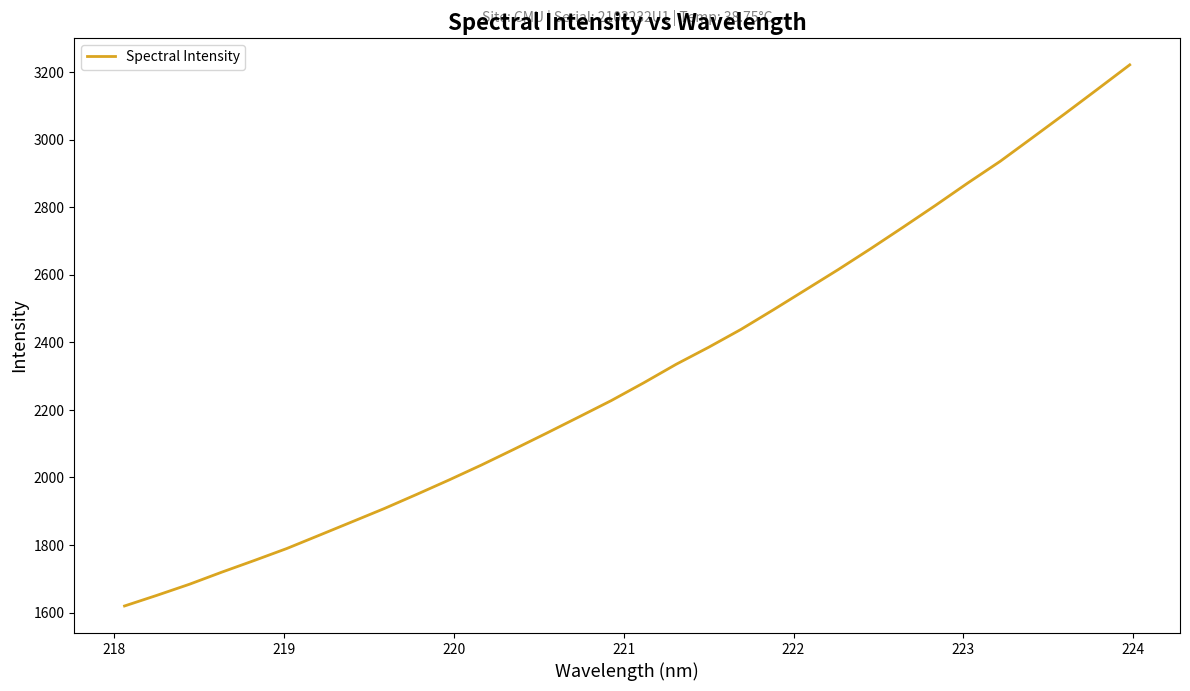

What is the difference between the maximum and minimum values?

1601.7